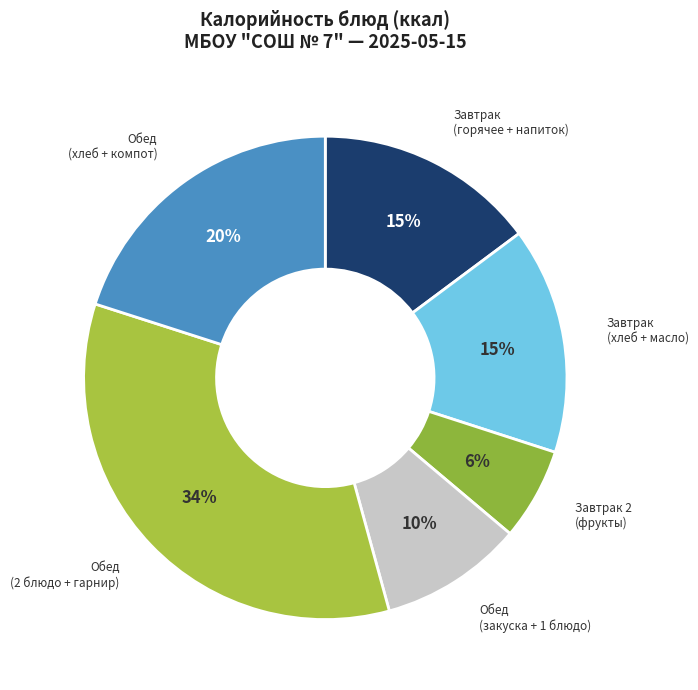

How many slices are in this pie chart?

6